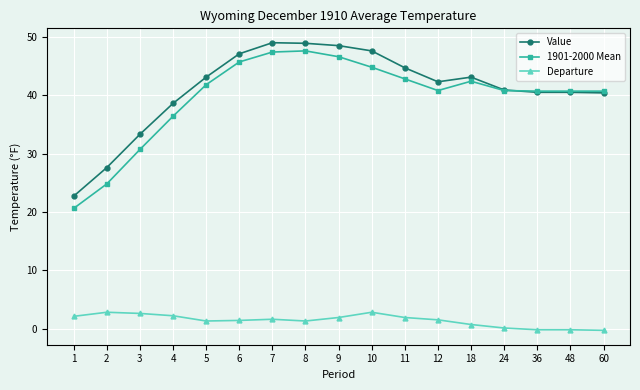

What is the greatest value displayed?

49.0